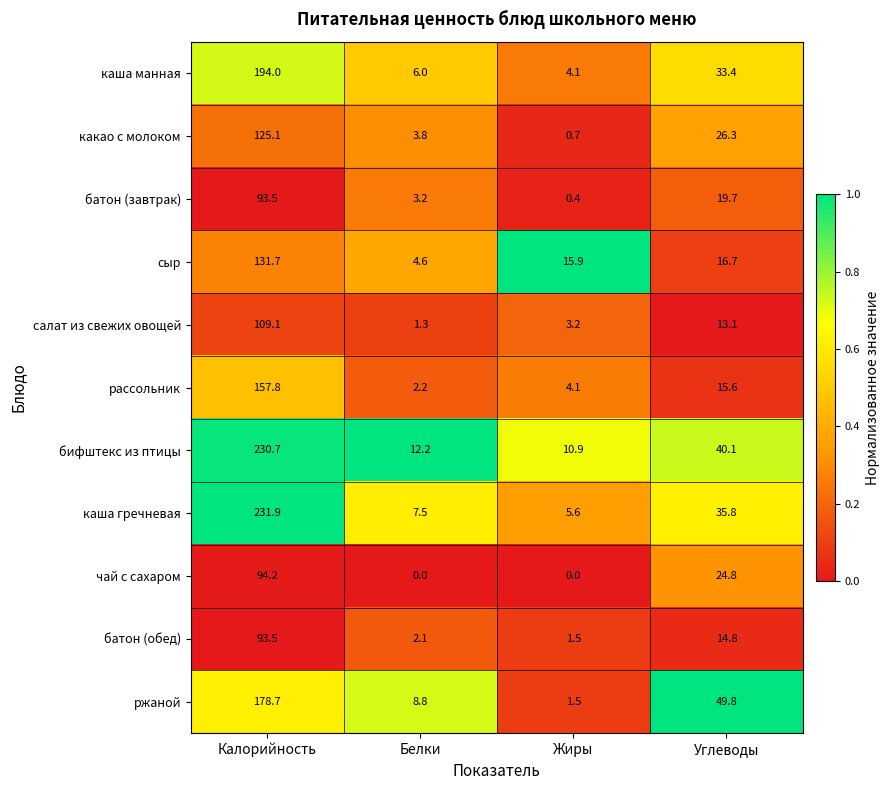

Where is бифштекс из птицы nearest to the value 120?

Углеводы